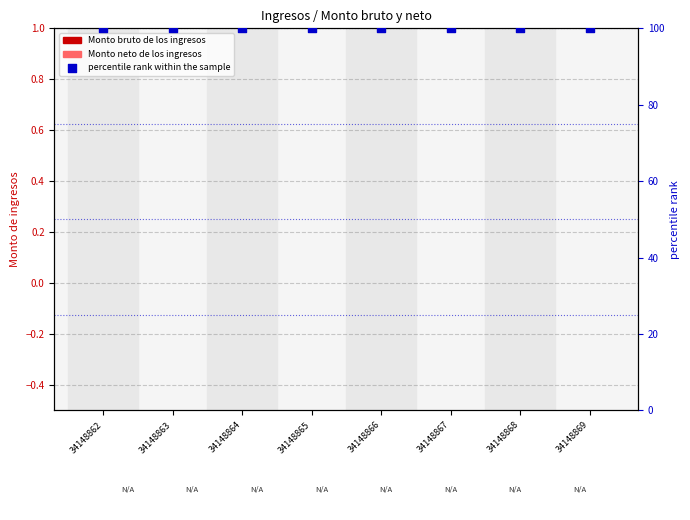

At which category is the sum across all series the highest?

34148862